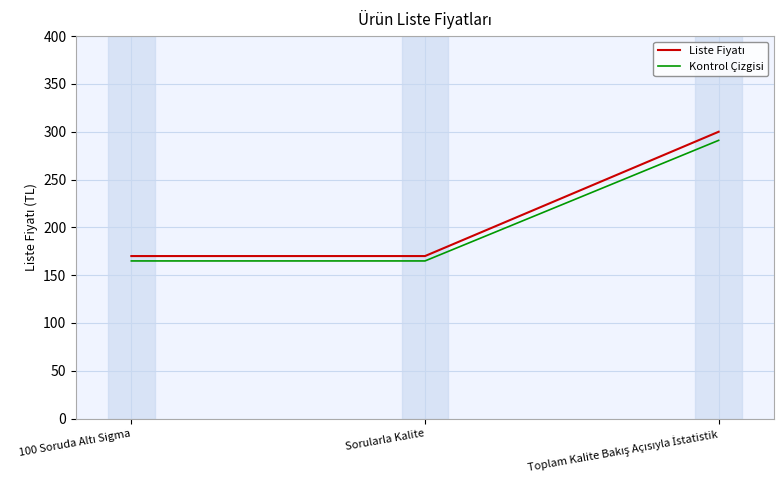

What is the greatest value displayed?

300.0